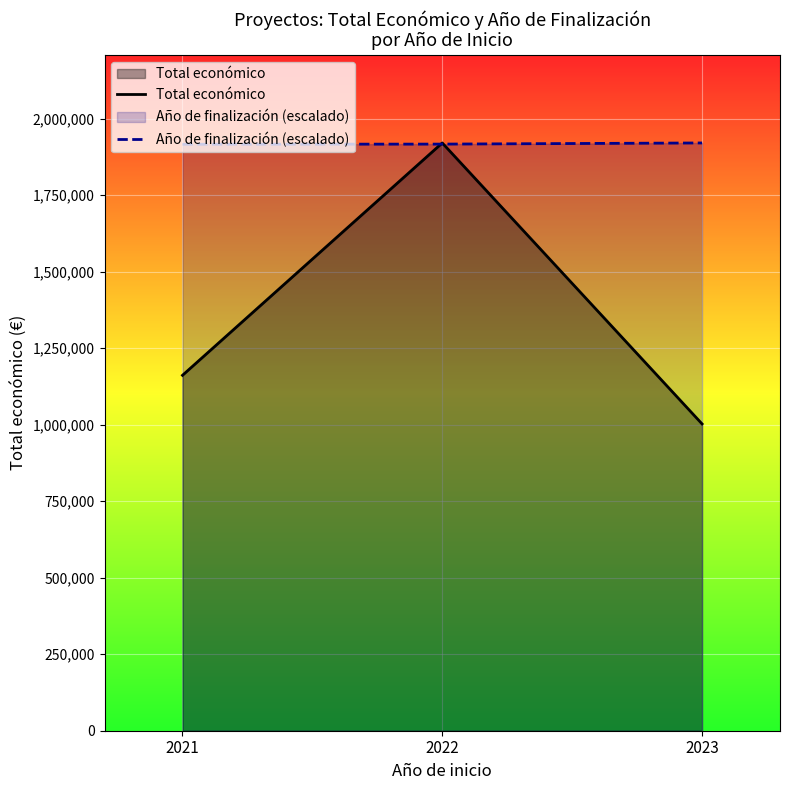

What is the sum of the Año de finalización (escalado) values at 2022 and 2023?

3837925.9